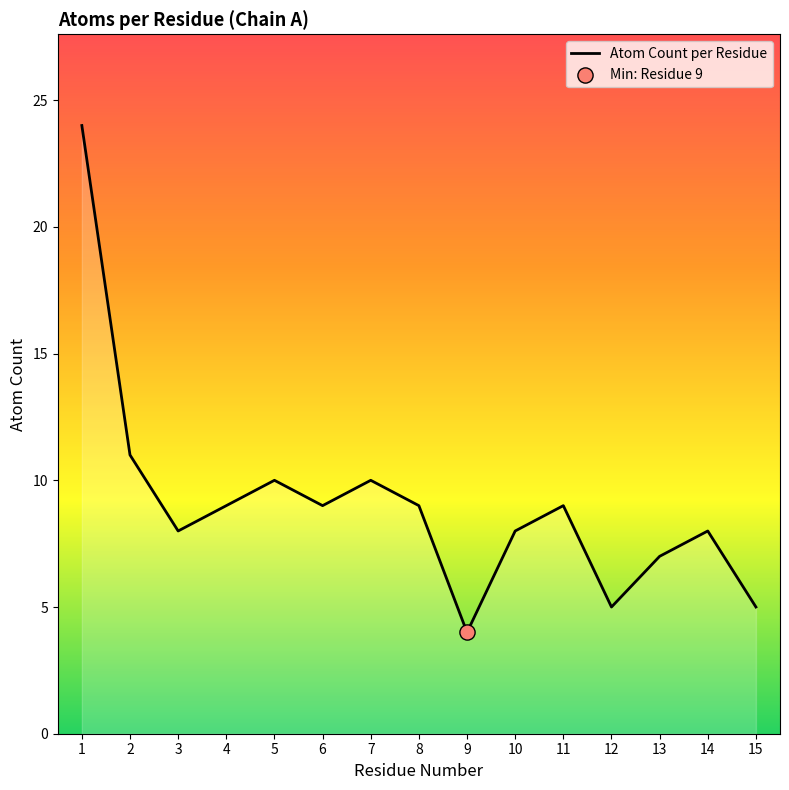

What is the change in value from 2 to 12?

-6